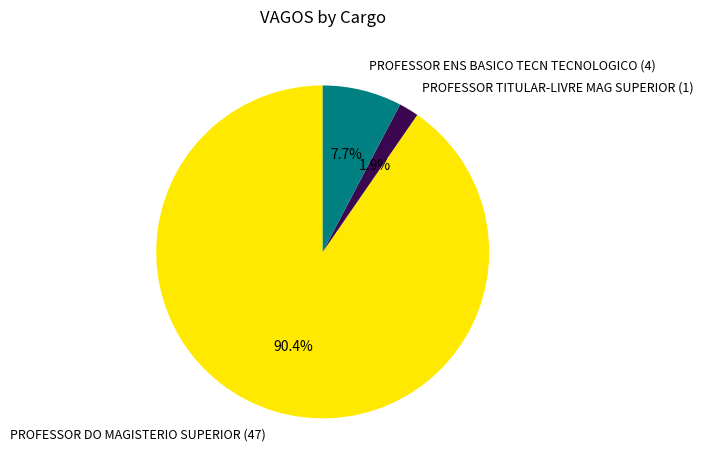

Rank the categories by value from highest to lowest.

PROFESSOR DO MAGISTERIO SUPERIOR, PROFESSOR ENS BASICO TECN TECNOLOGICO, PROFESSOR TITULAR-LIVRE MAG SUPERIOR